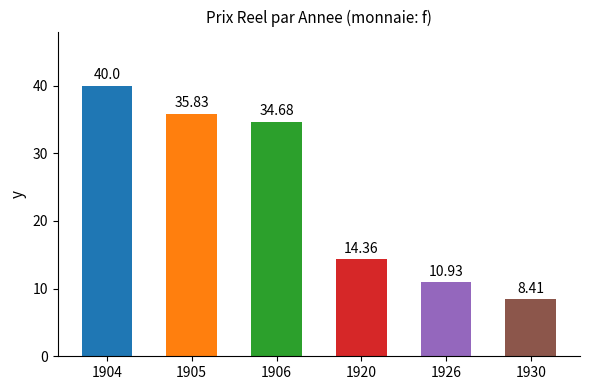

What is the average value?

24.0